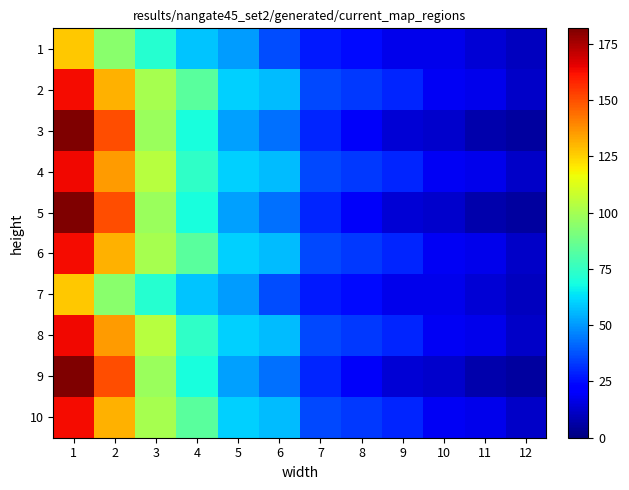

Rank the series by their maximum value, from highest to lowest.

3, 5, 9, 4, 8, 2, 6, 10, 1, 7